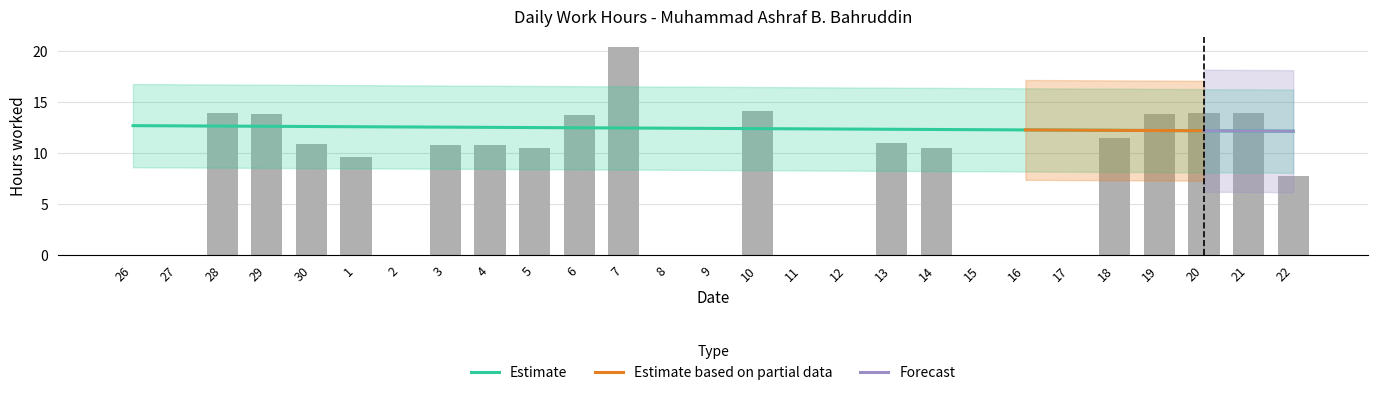

How many values are below 10?

12